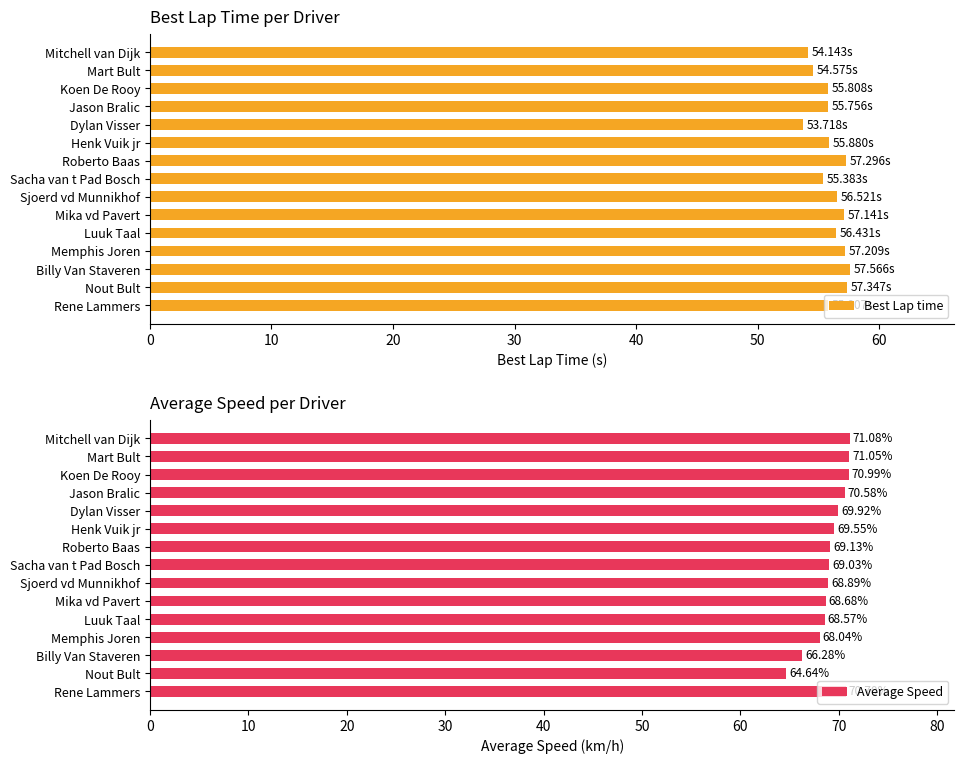

True or false: Best Lap time has a value of 94.8 at Sjoerd vd Munnikhof.

False